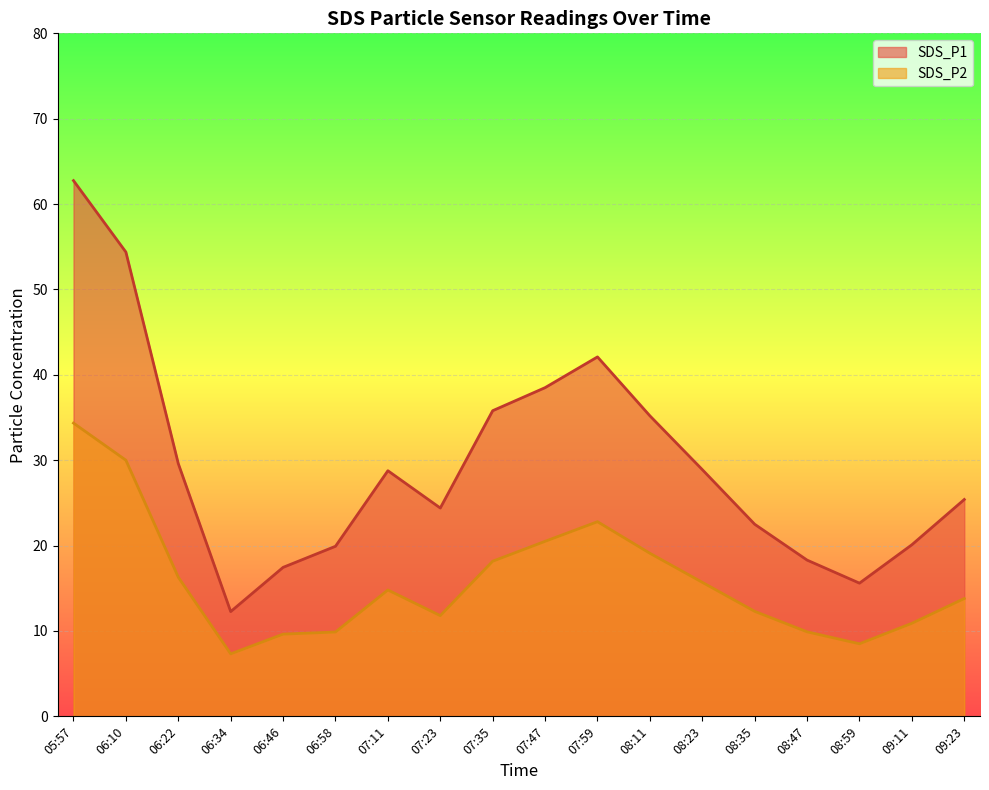

The SDS_P2 series shows 36.3 at 07:59. True or false?

False